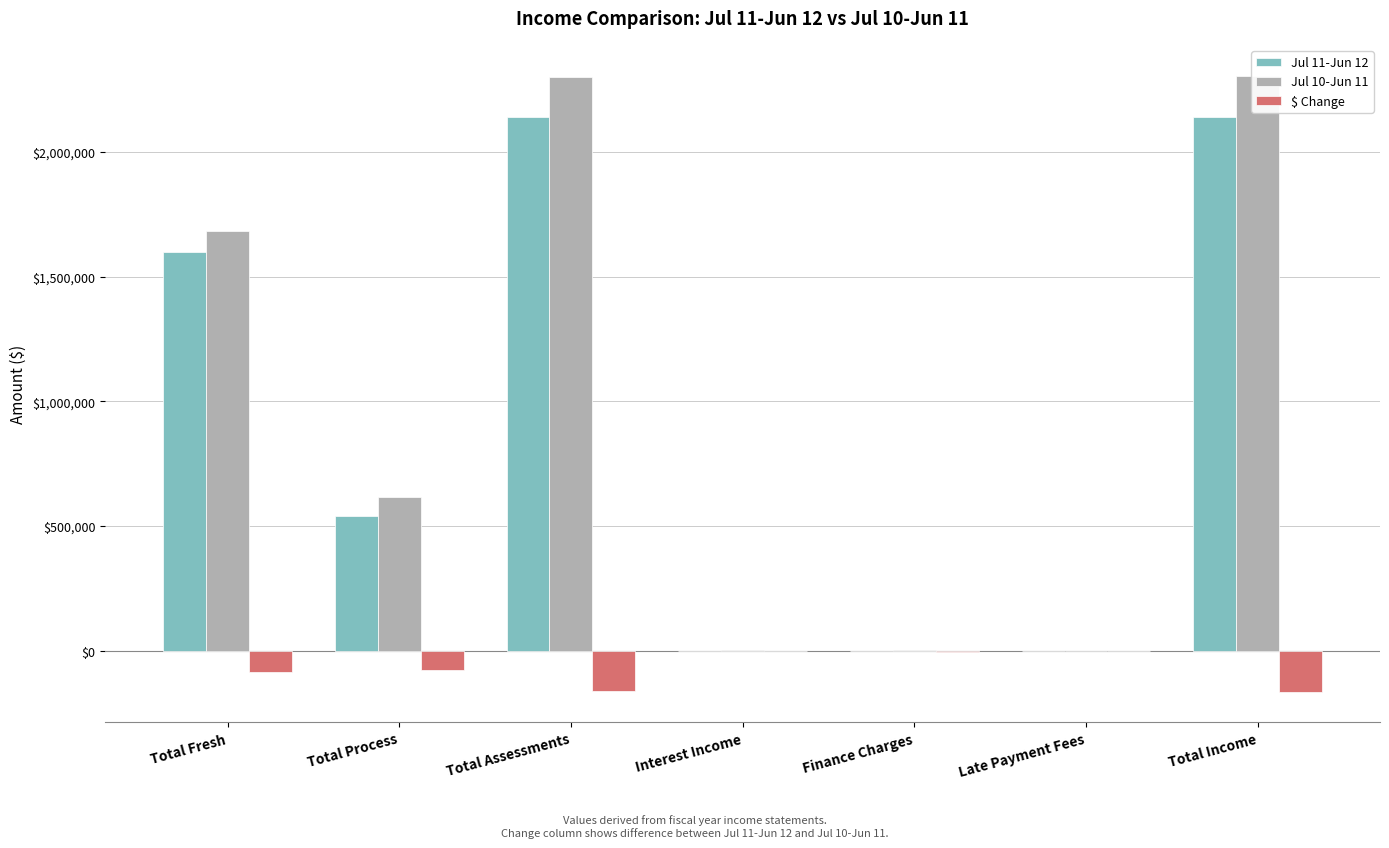

Which category has the lowest value in the $ Change series?

Total Income